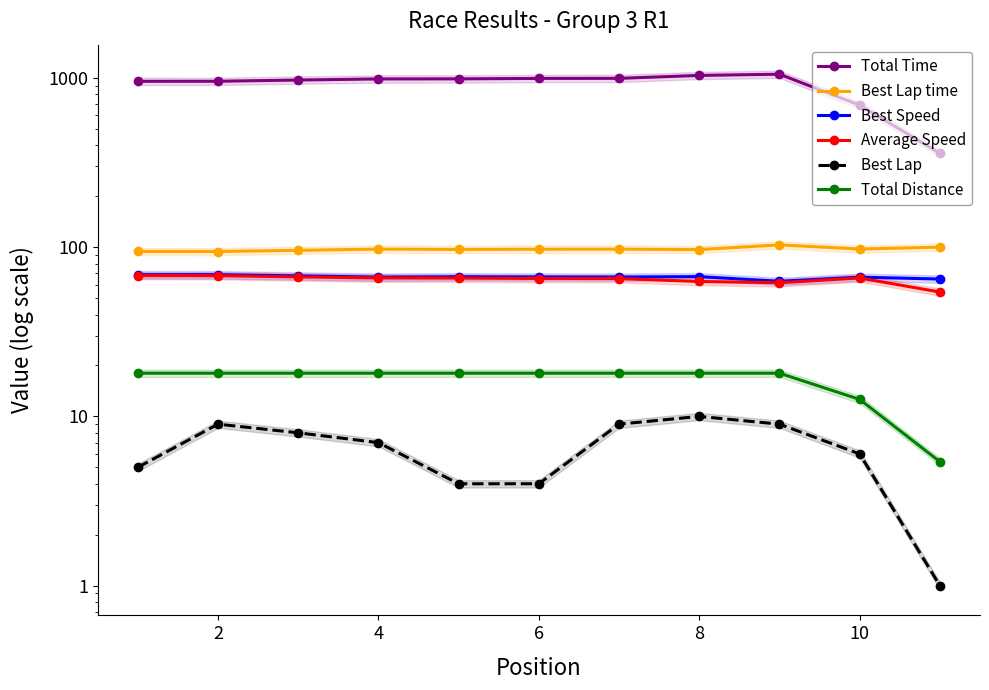

What is the total value across all series at 2?

1212.8